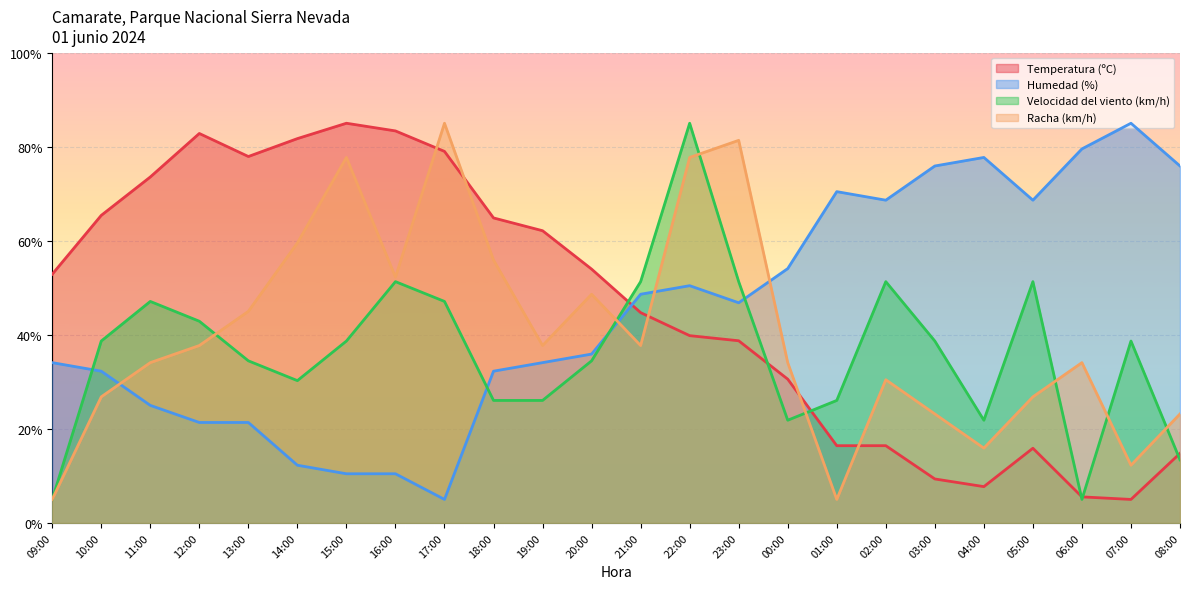

Rank the series by their maximum value, from highest to lowest.

Temperatura (ºC), Humedad (%), Velocidad del viento (km/h), Racha (km/h)